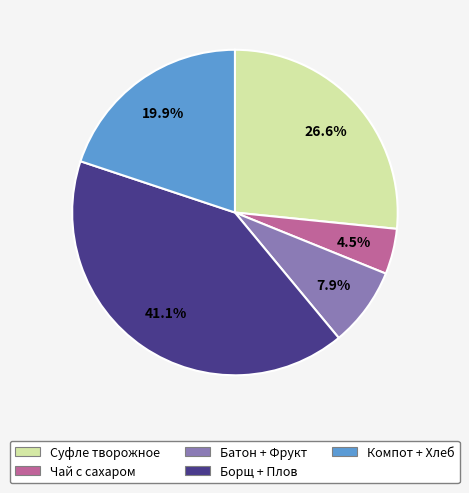

Which slice is the largest?

Борщ + Плов